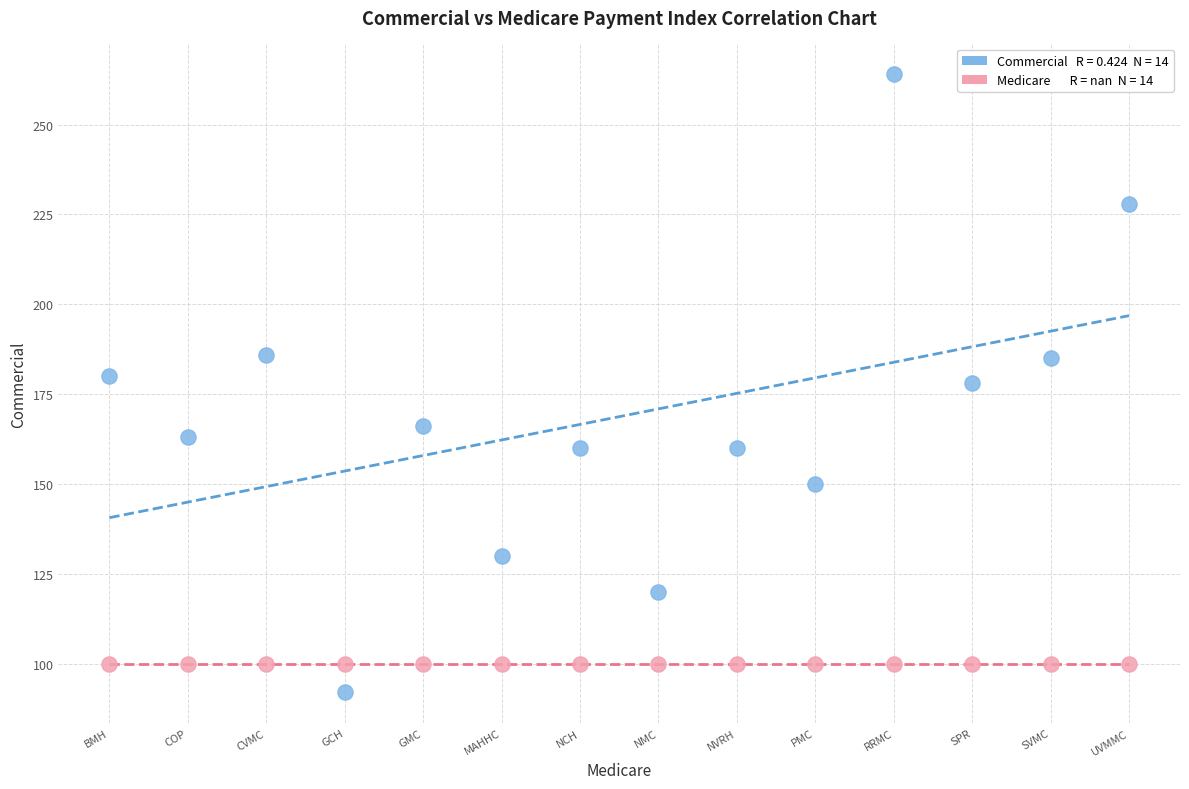

Count the number of points in this scatter plot.

28